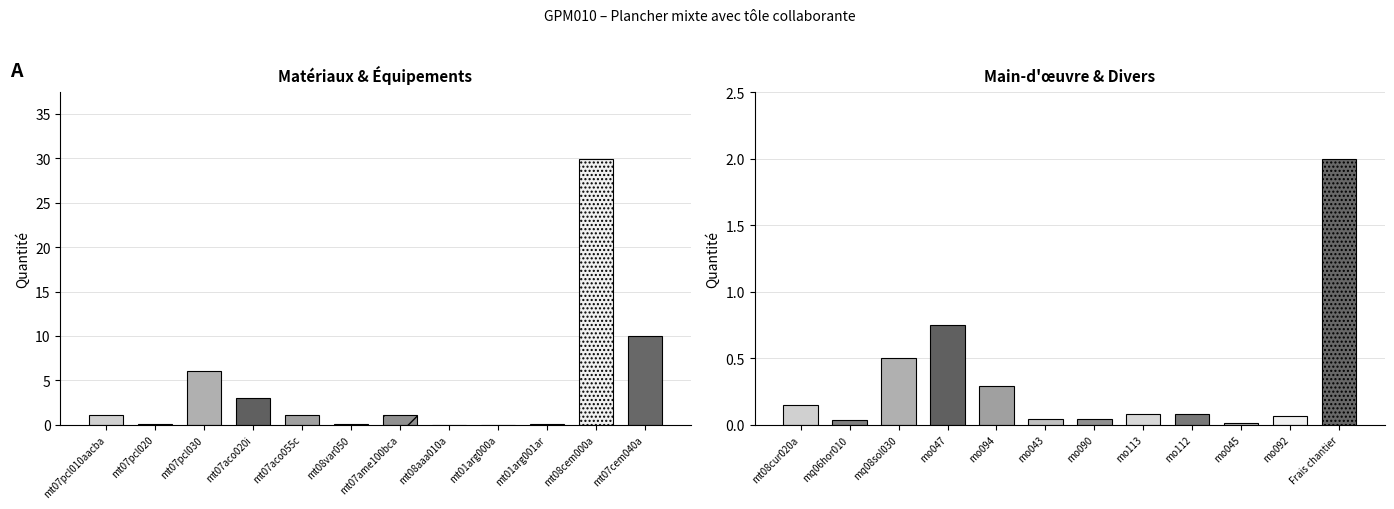

Does the chart contain any negative values?

No